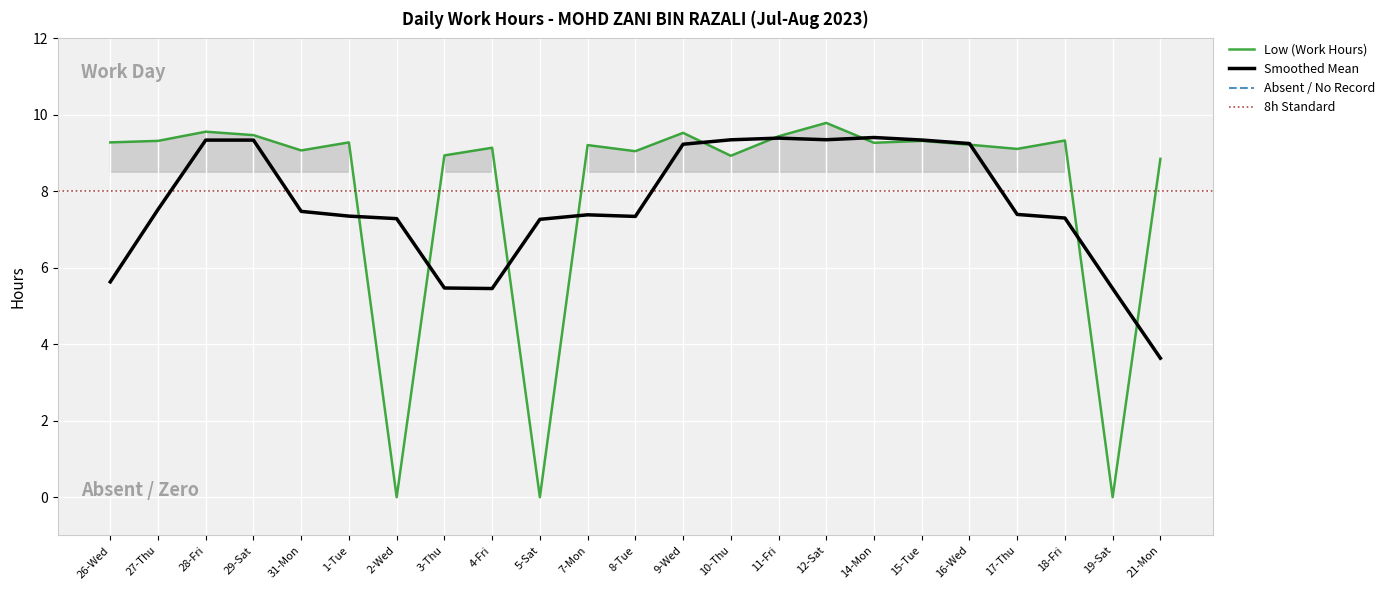

Read the value at 7-Mon.

9.2